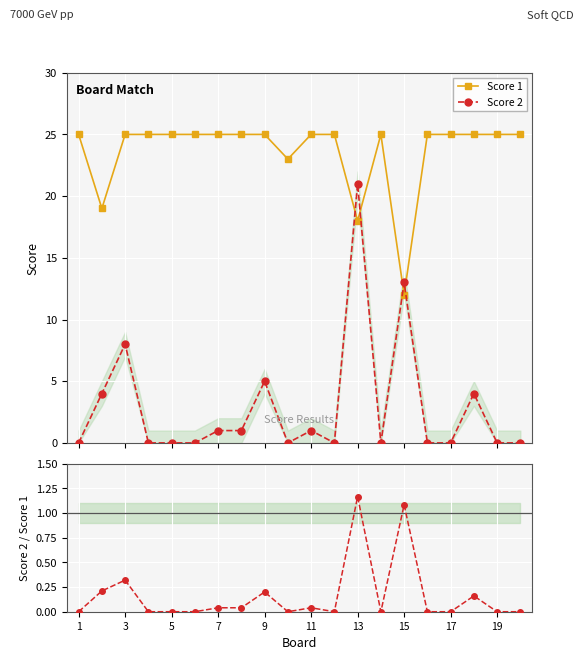

What is the maximum value shown in the chart?

25.0